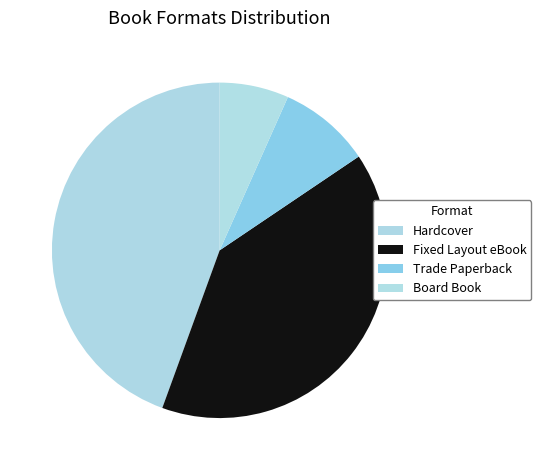

Which slice is the smallest?

Board Book